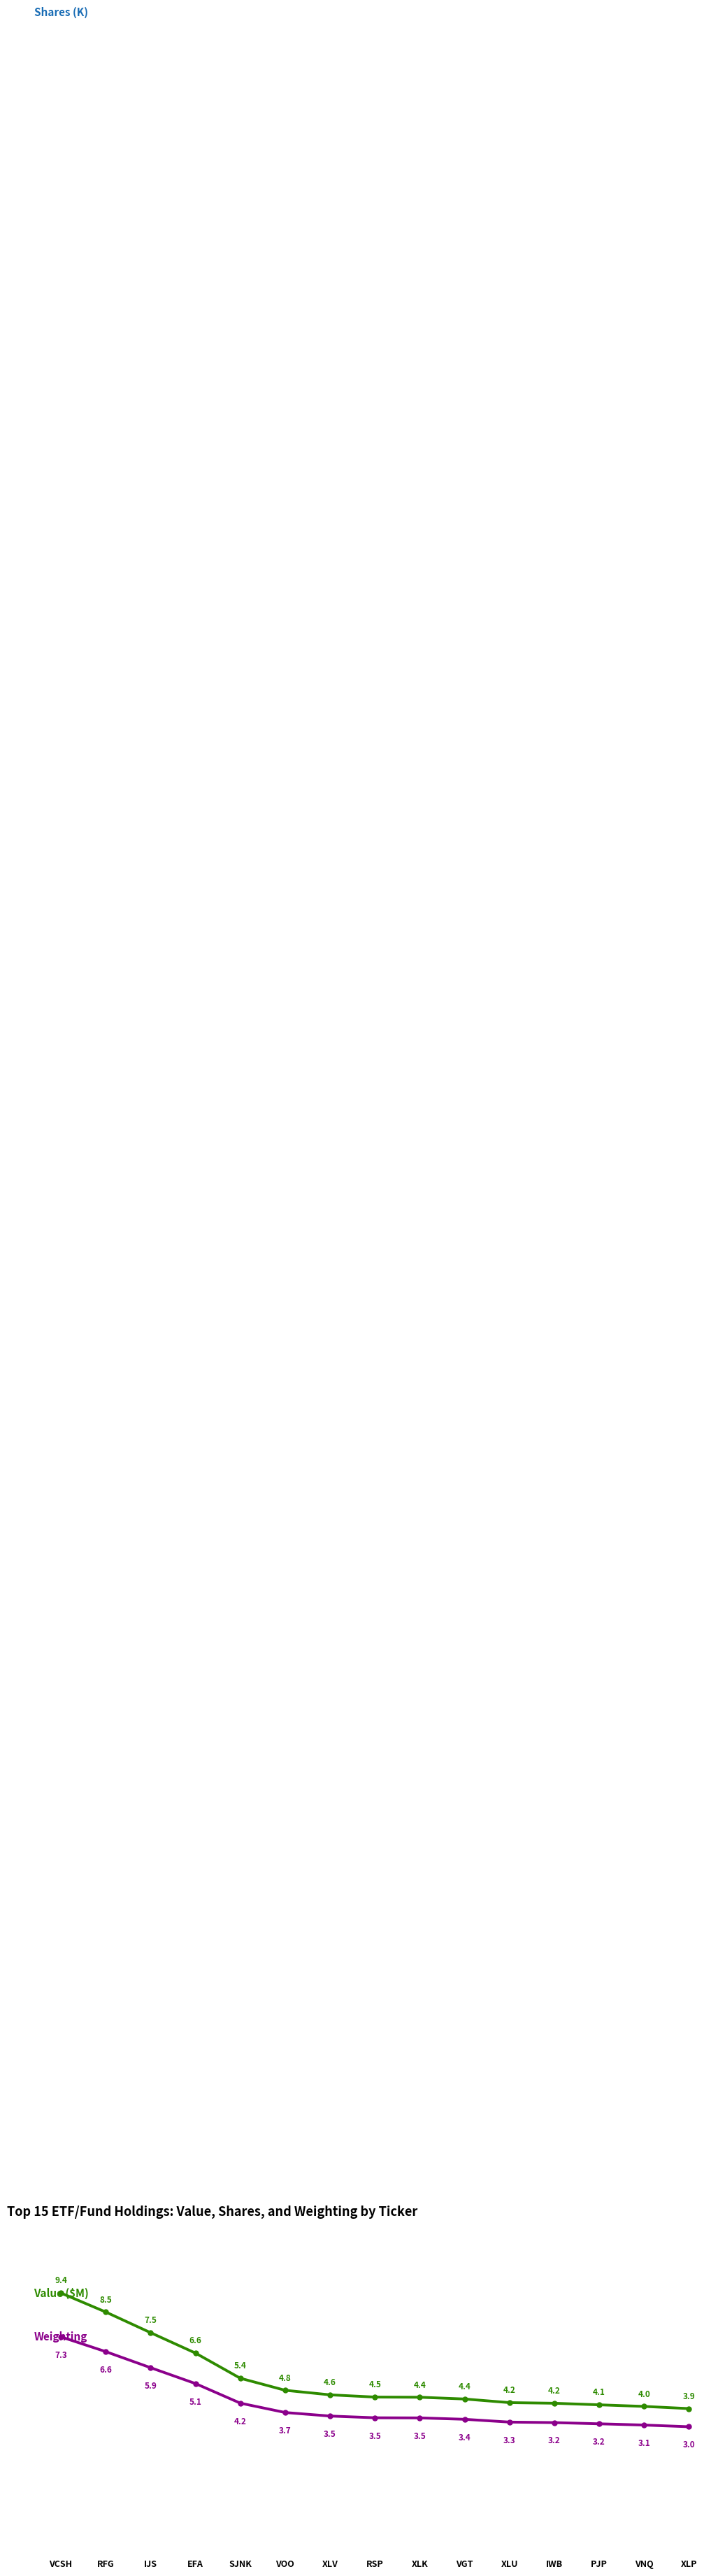

What value does the Weighting (%) series have at PJP?

3.2